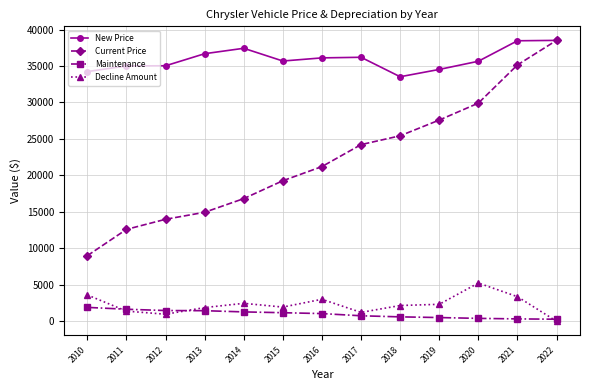

What are all the series names shown in the legend?

New Price, Current Price, Maintenance, Decline Amount